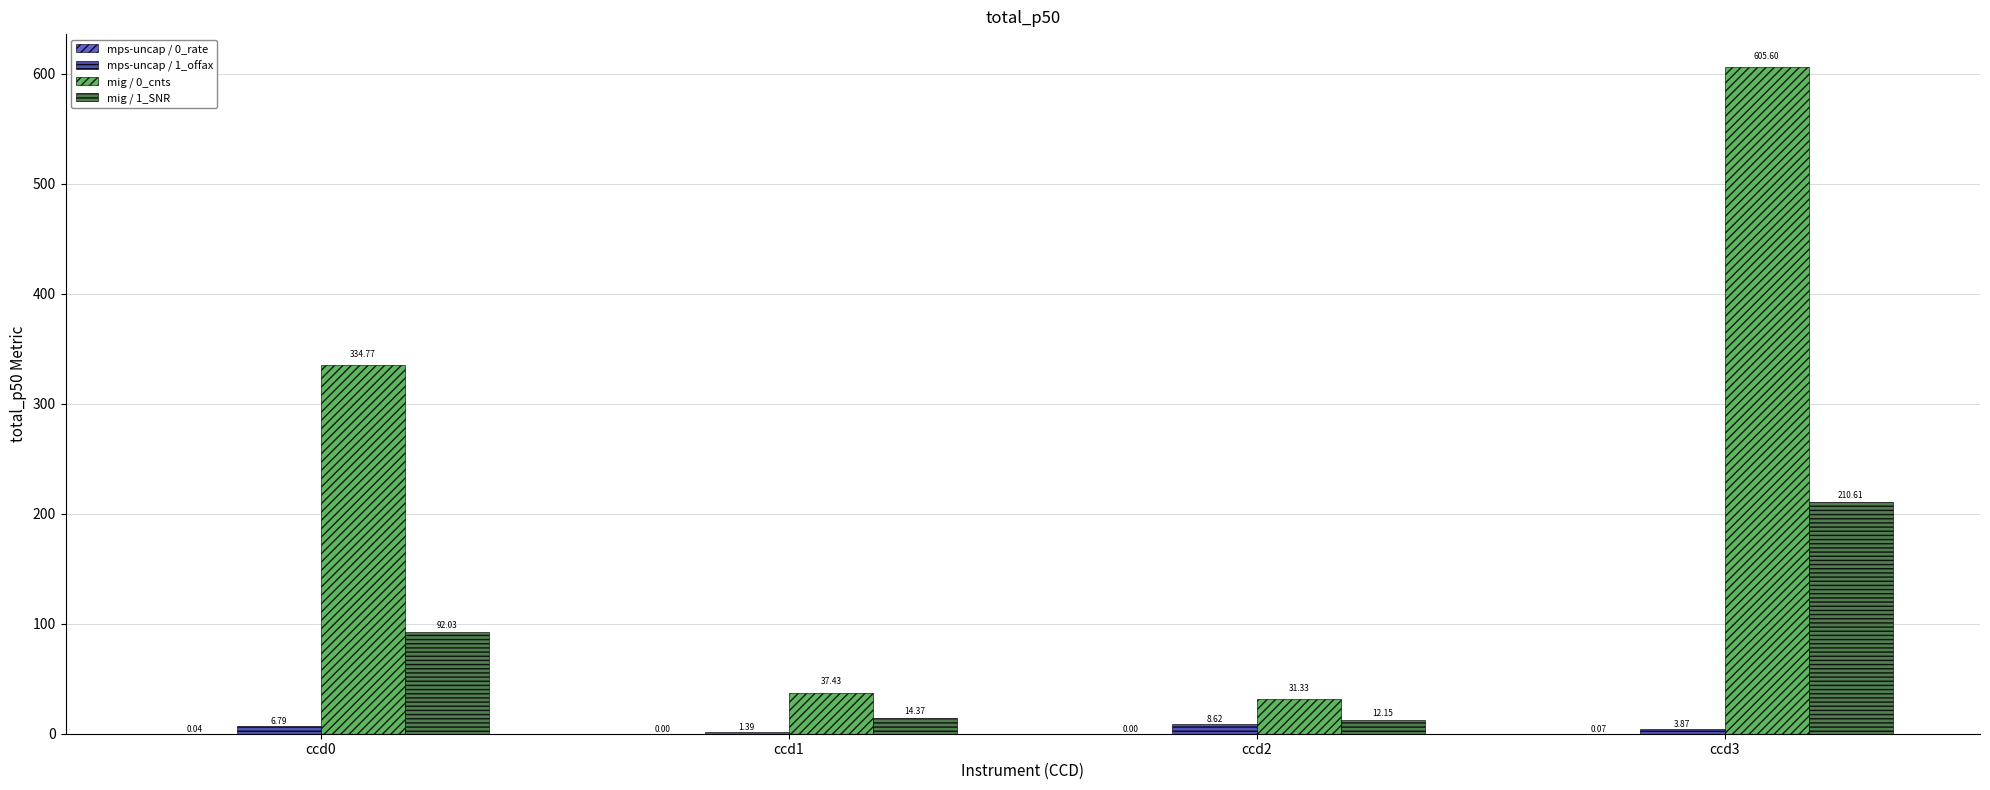

How many series are shown in this chart?

4